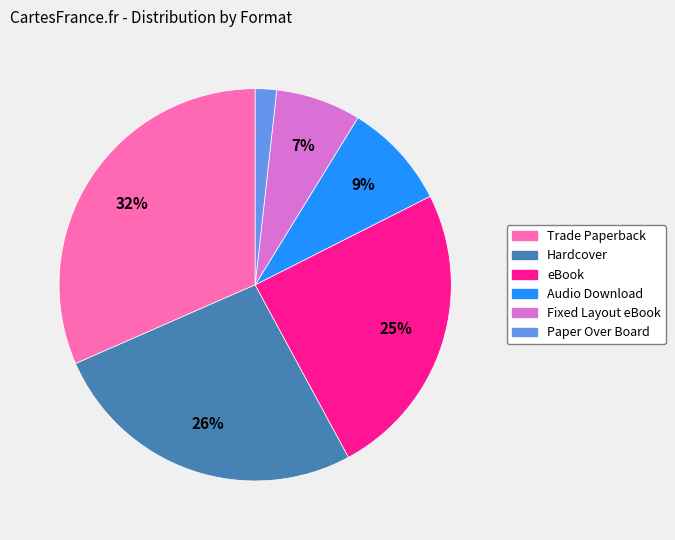

How many segments does this pie chart have?

6